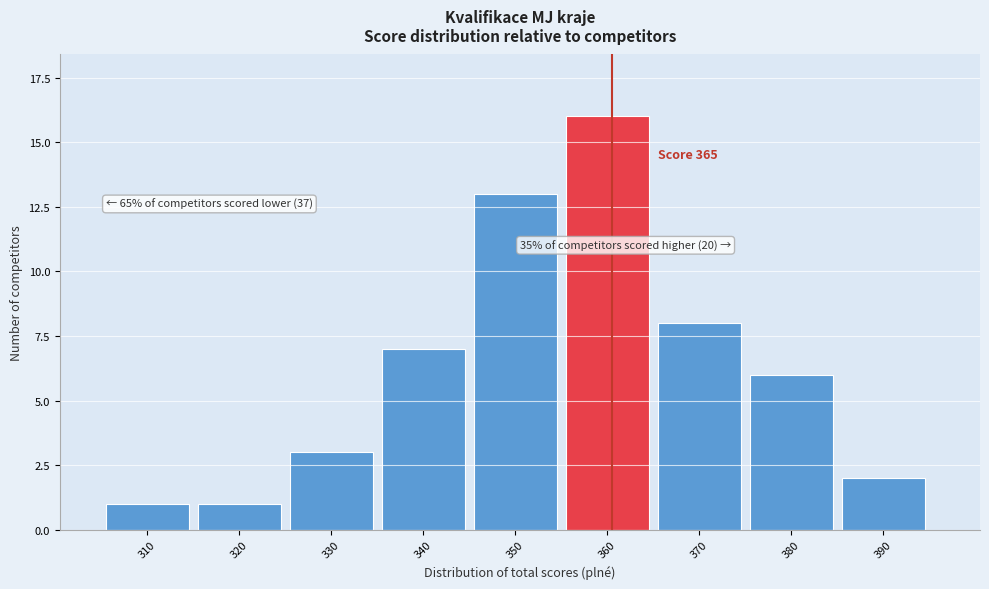

Reading left to right, list all the values displayed in this chart.

1	1	3	7	13	16	8	6	2